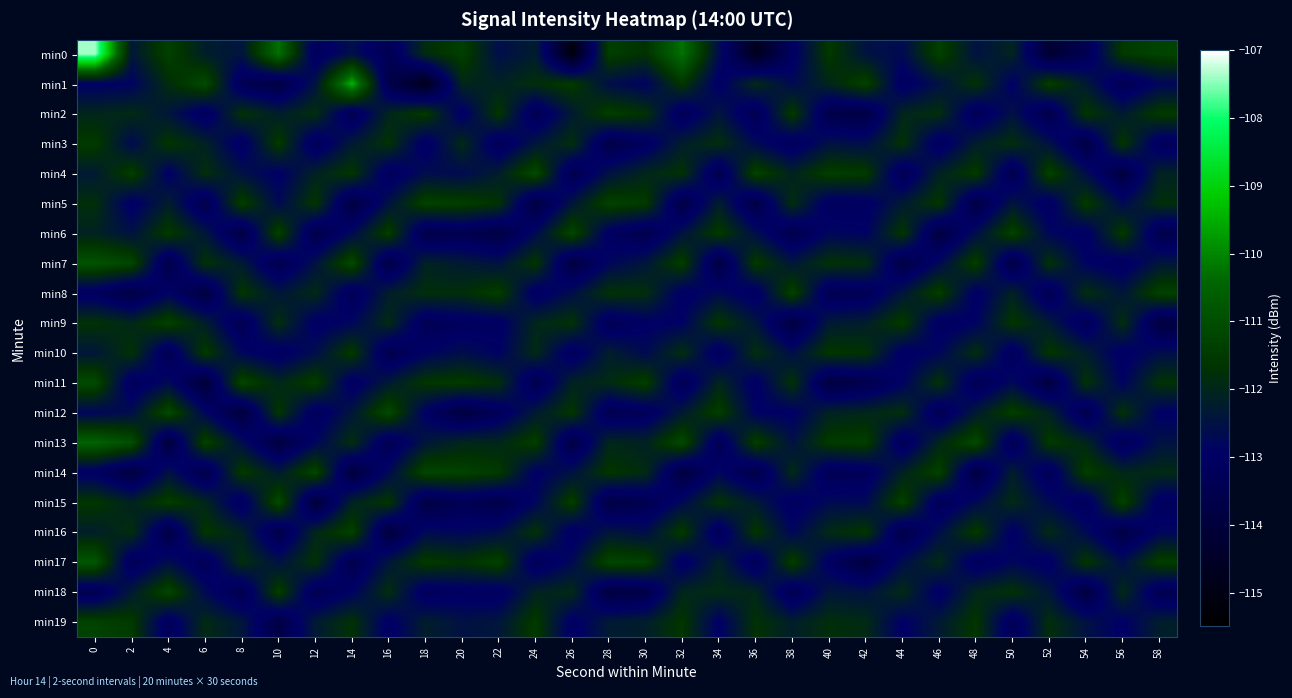

Which category has the lowest value across all series?

26